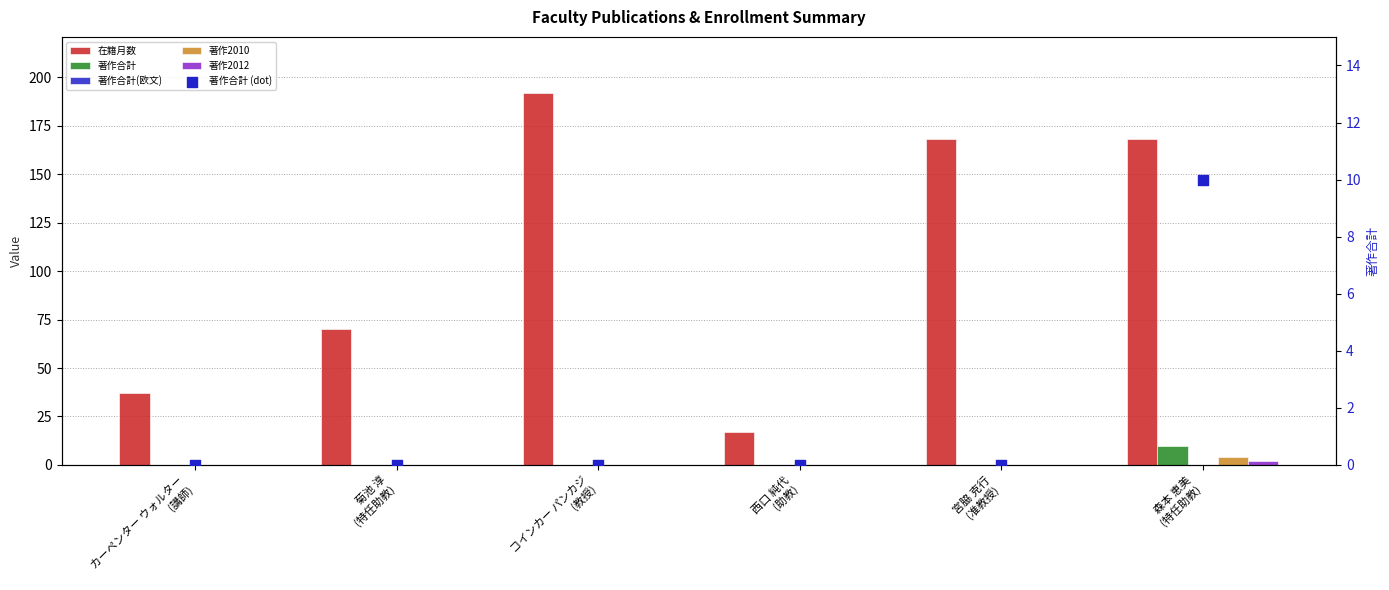

What is the total value across all series at カーペンター ウォルター
(講師)?

37